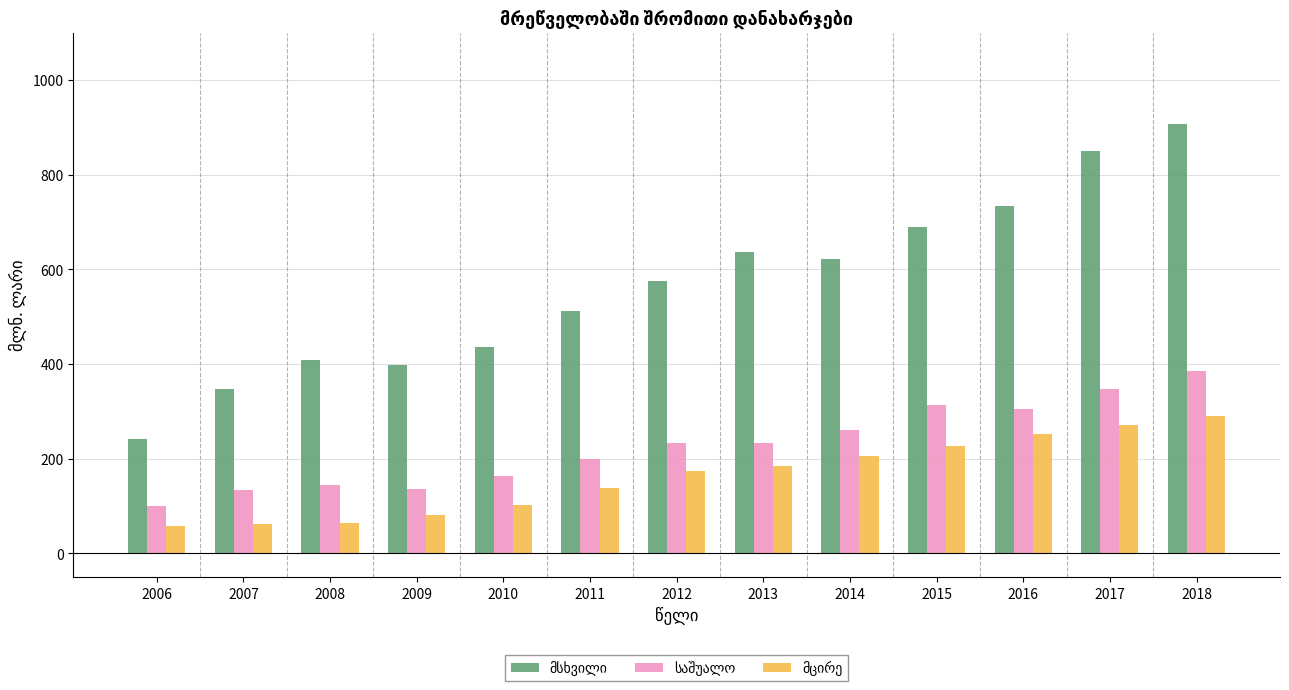

How many bars are there in total?

39